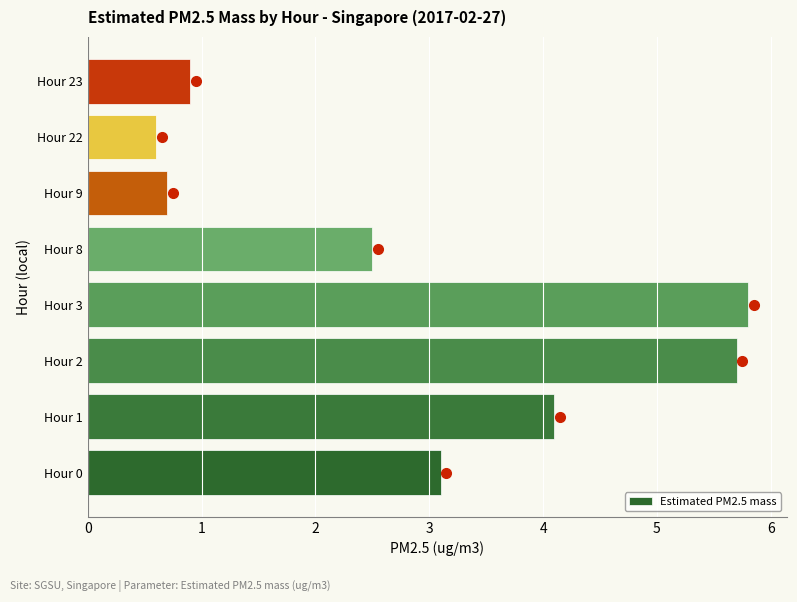

What is the difference between the maximum and minimum values?

5.2